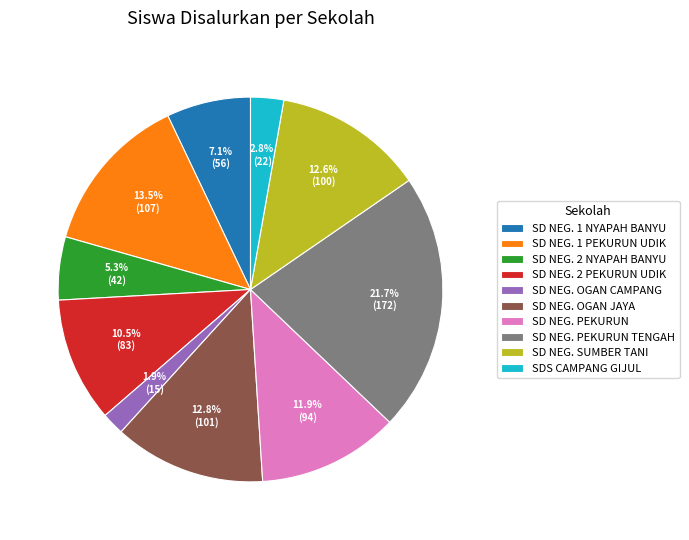

Does SD NEG. 2 PEKURUN UDIK account for over 50% of the chart?

No